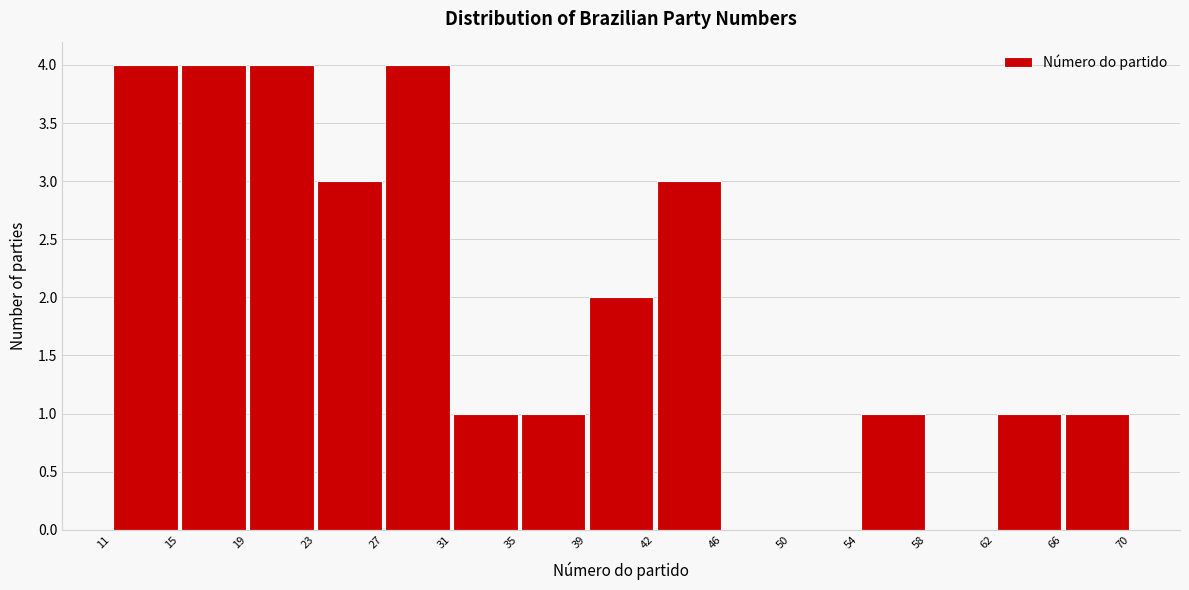

Reading left to right, list every bar in this chart as the range it spans on the x-axis followed by its height. The values are not printed on the chart, so give them approximately, as read against the axis.

11 to 15: 4
15 to 19: 4
19 to 23: 4
23 to 27: 3
27 to 31: 4
31 to 35: 1
35 to 39: 1
39 to 42: 2
42 to 46: 3
46 to 50: 0
50 to 54: 0
54 to 58: 1
58 to 62: 0
62 to 66: 1
66 to 70: 1